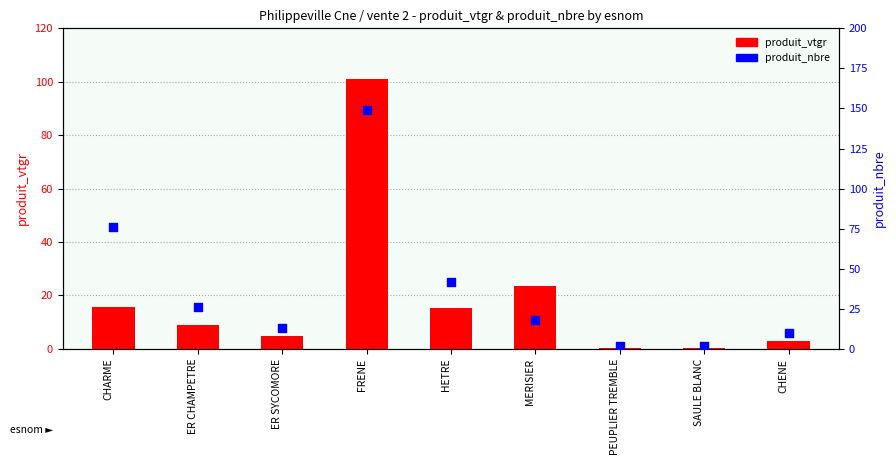

At how many categories does at least one series exceed 97?

1